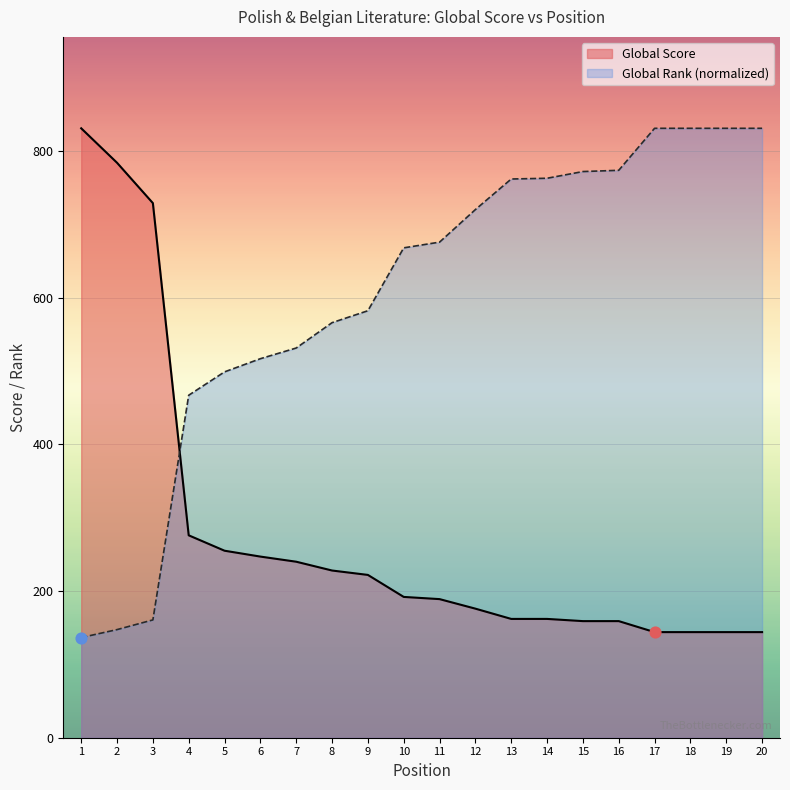

Which series reaches the maximum Y coordinate?

Global Score